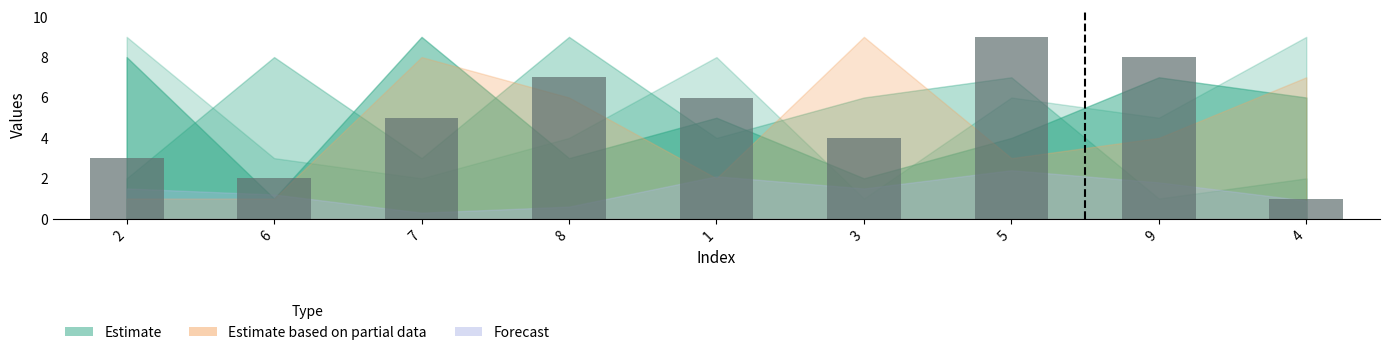

What value does the data have at 2?

3